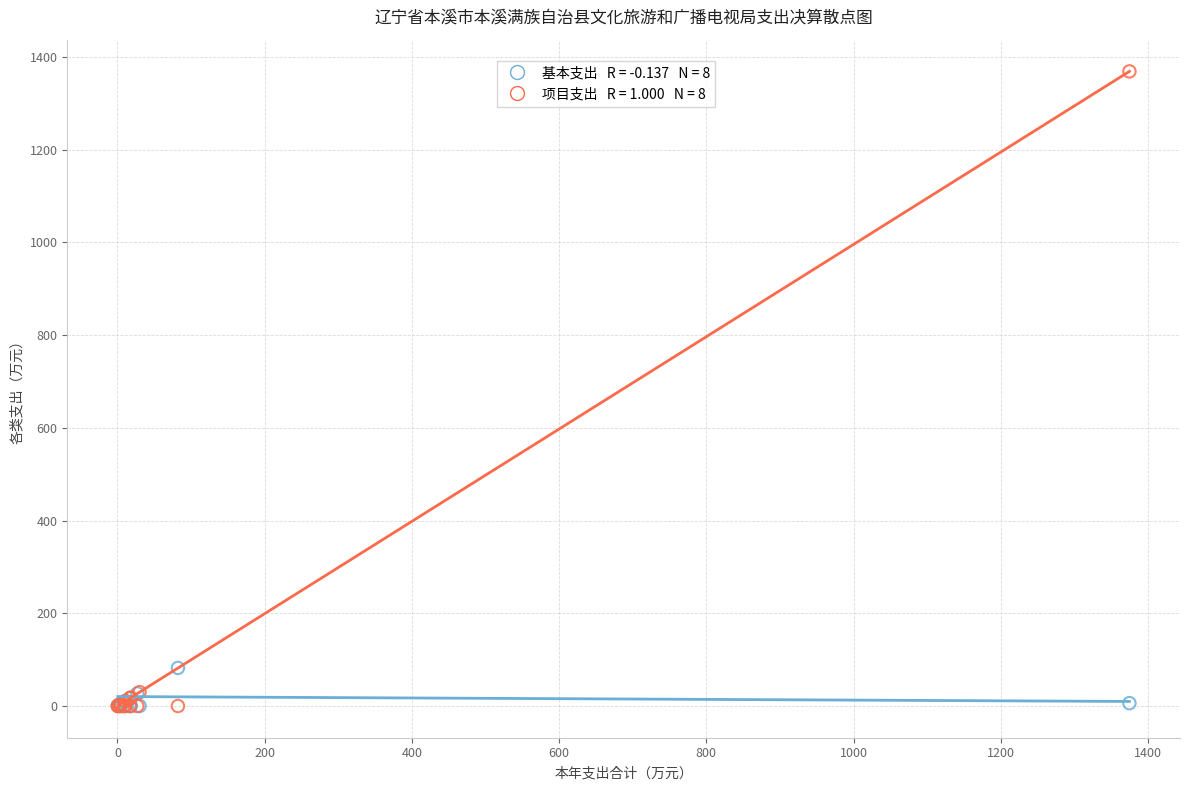

Across all series, what Y value is closest to 684?

82.1